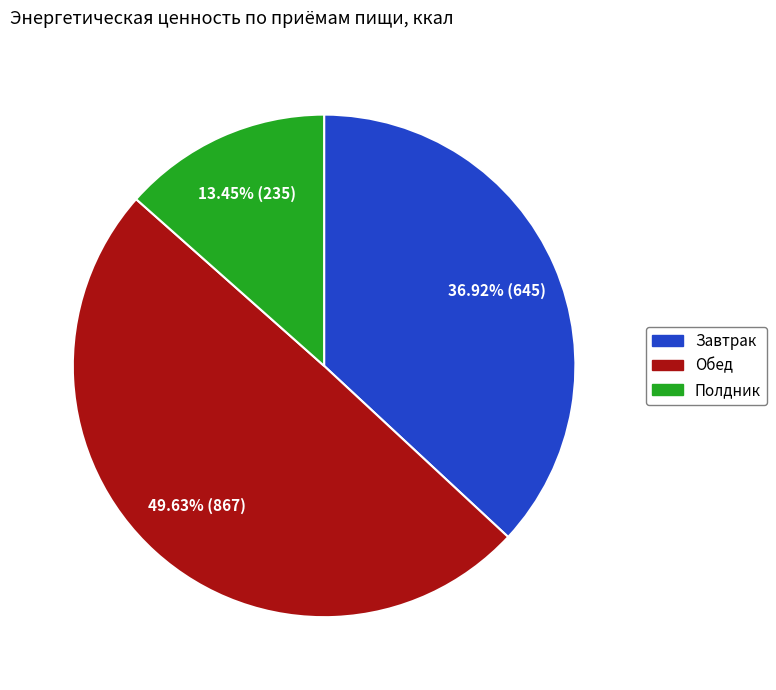

To the nearest percent, what is the combined percentage of Полдник and Завтрак?

50%